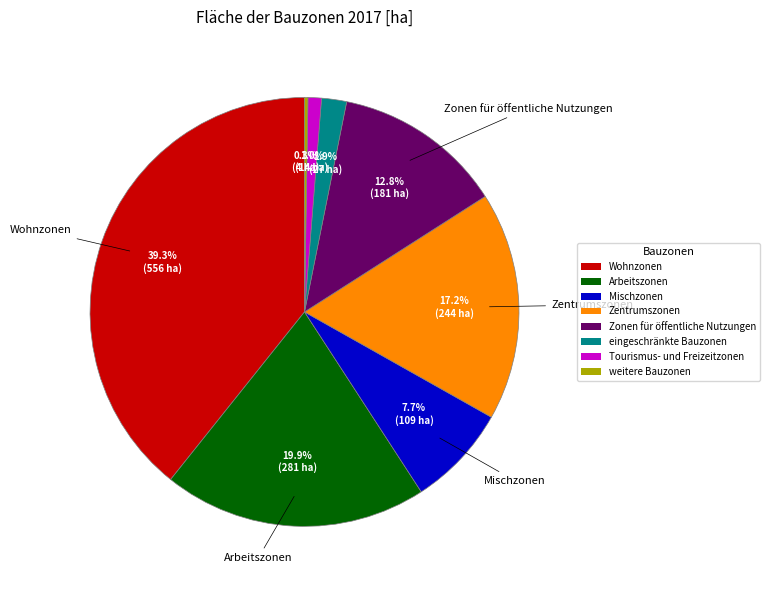

Which slice is the largest?

Wohnzonen